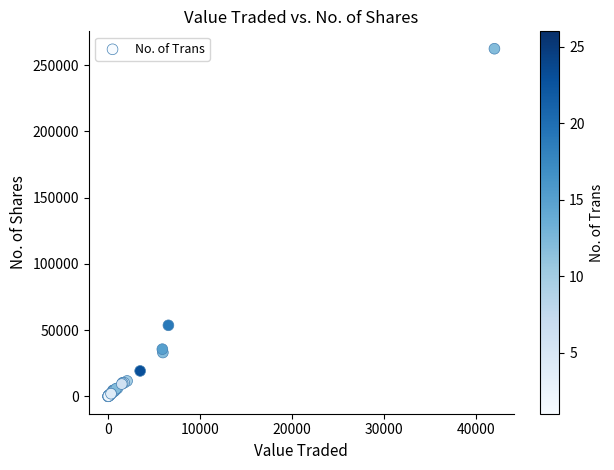

What Y value in the scatter plot is closest to 131244?

53644